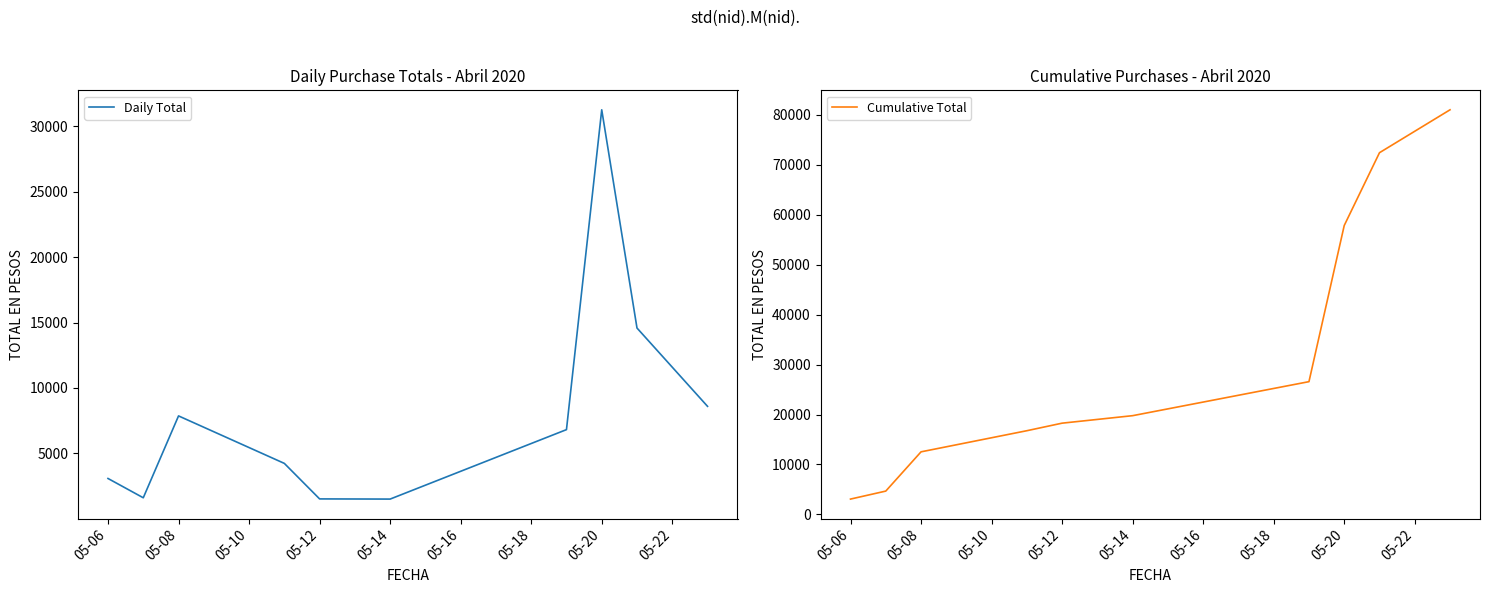

What is the minimum value for Daily Total?

1500.0